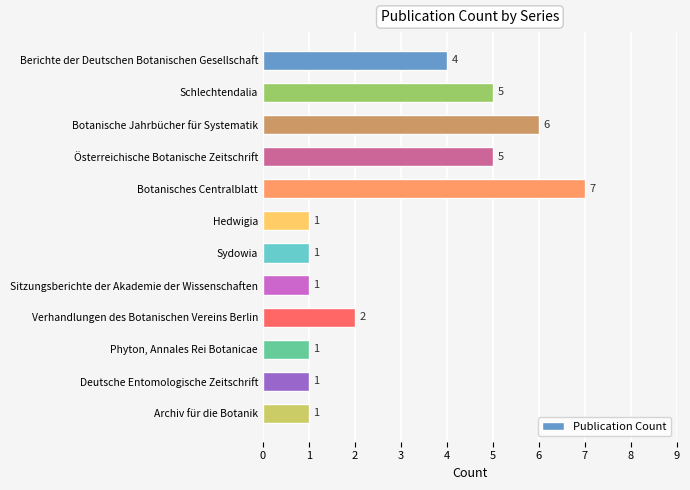

What is the difference between the maximum and second lowest values?

6